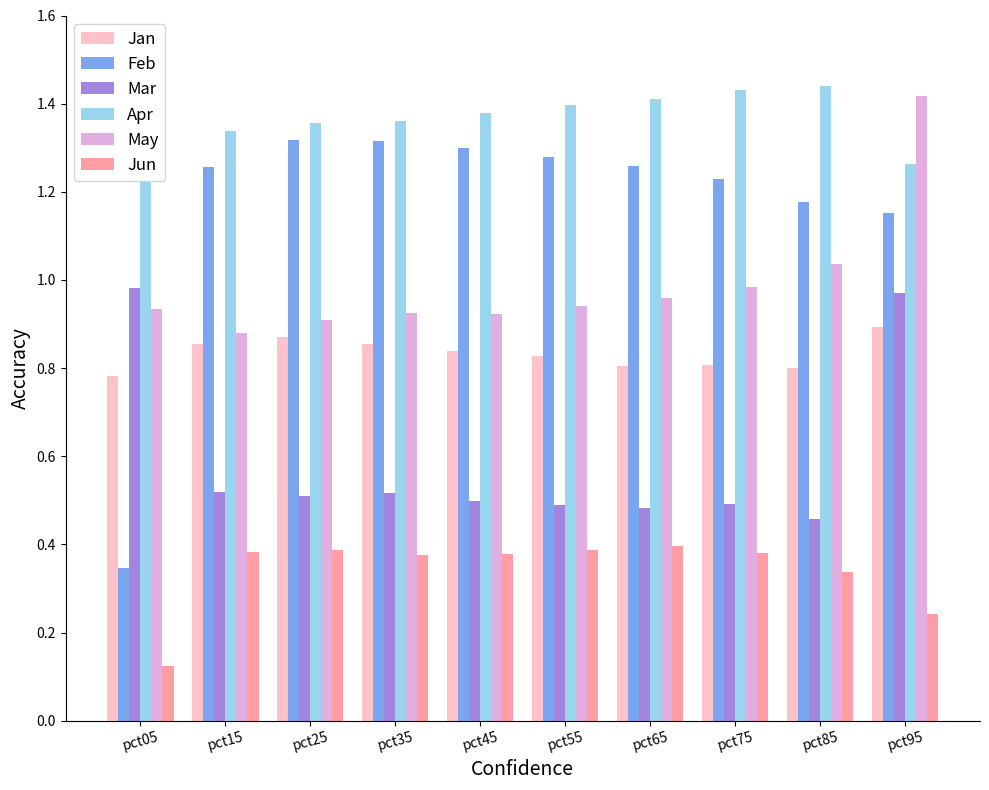

At pct45, list the series in order from largest to smallest.

Apr, Feb, May, Jan, Mar, Jun